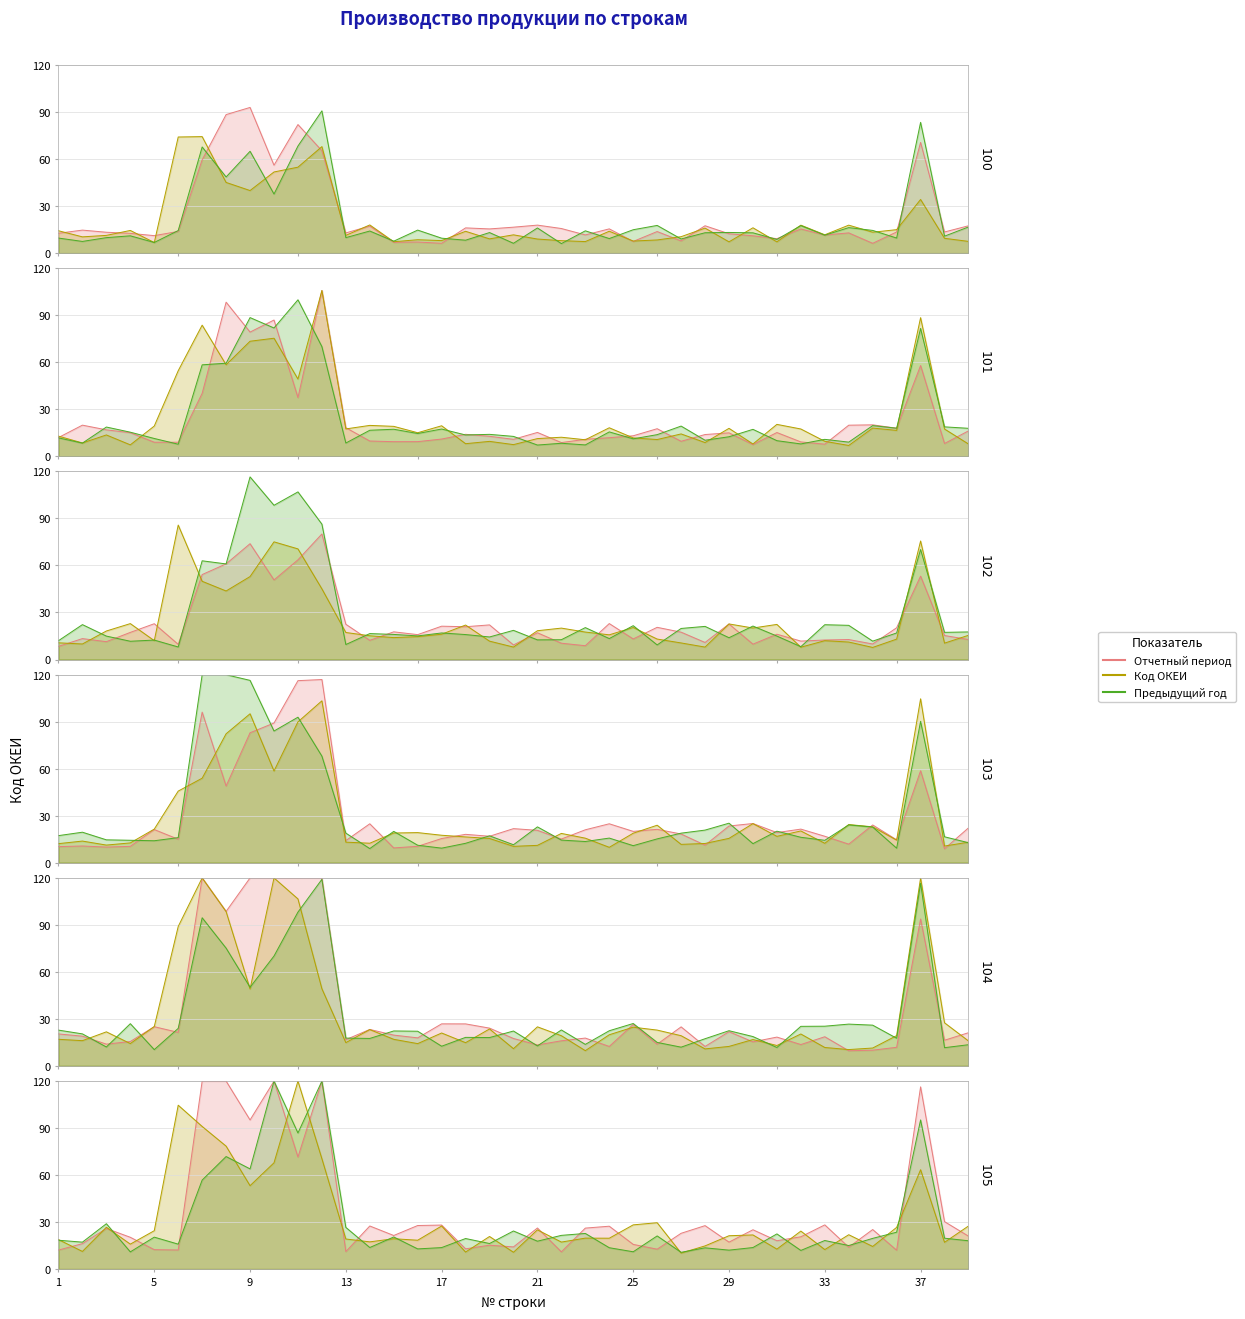

What are all the series names shown in the legend?

Отчетный период, Код ОКЕИ, Предыдущий год